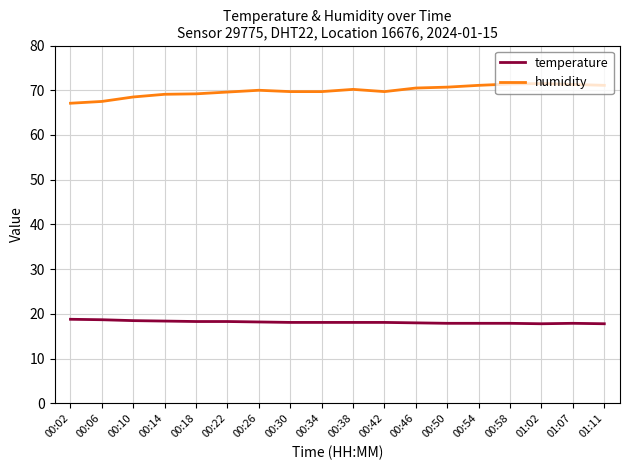

What is the minimum value for temperature?

17.8